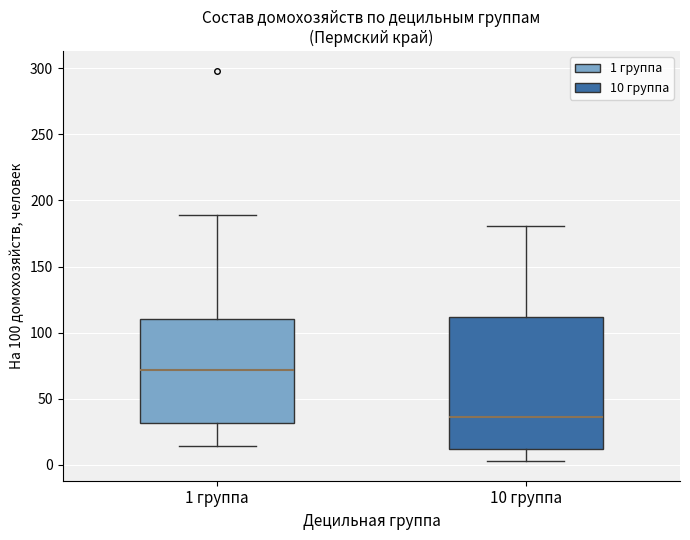

Comparing the boxes themselves (not the whiskers), which one is the tallest?

10 группа